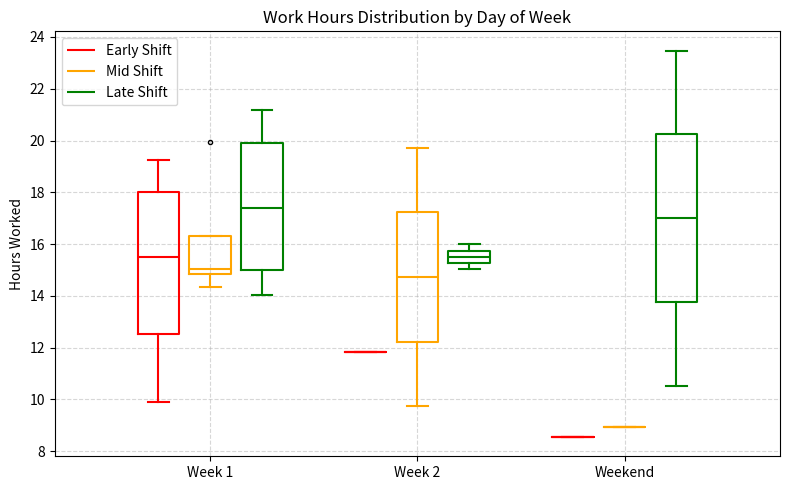

Which box is the tallest, from its lower edge to its upper edge?

Weekend (Late Shift)